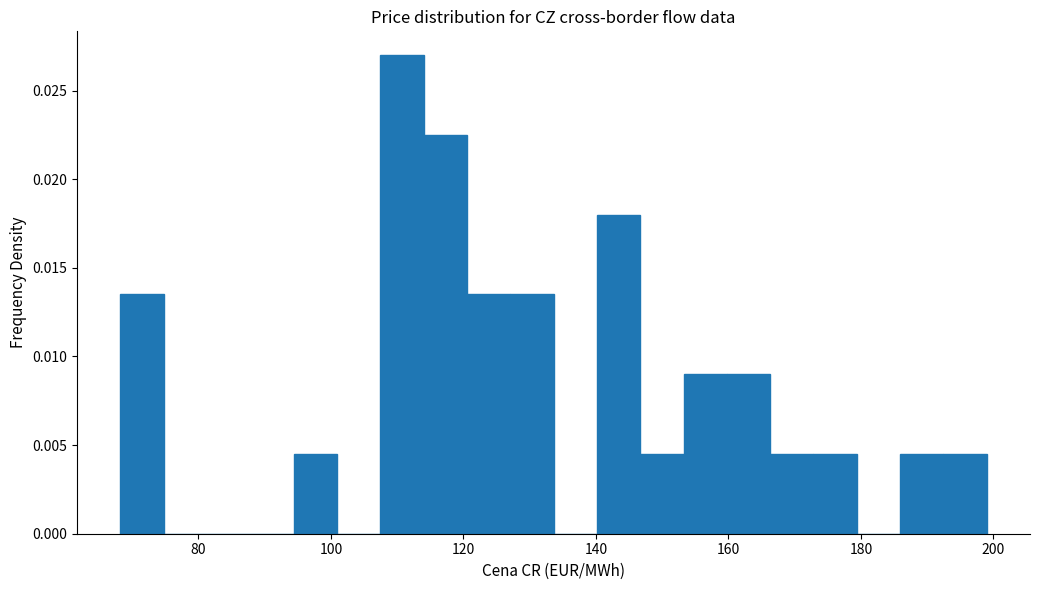

Around what value on the x-axis is the tallest bar? Give the approximate position of its centre, as read against the axis.

110